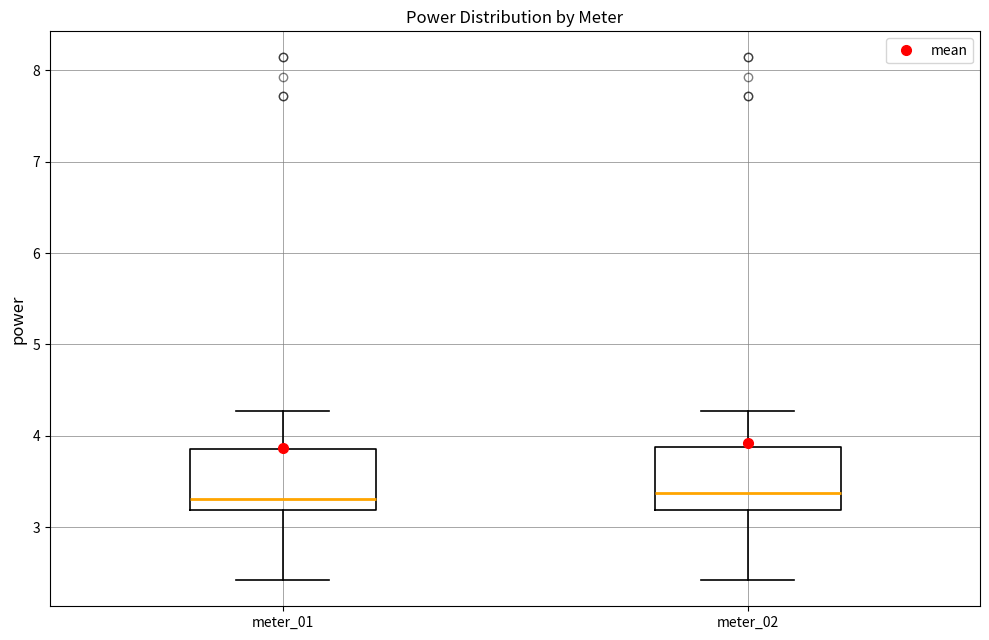

Reading left to right, transcribe this box plot: for each box, give where its median line is, the range the box spans, and where its two whiskers end, as read against the y-axis. The values are not printed on the chart, so give them approximately, as read against the axis.

meter_01: median 3.3, box 3.2 to 3.9, whiskers 2.4 to 4.3
meter_02: median 3.4, box 3.2 to 3.9, whiskers 2.4 to 4.3